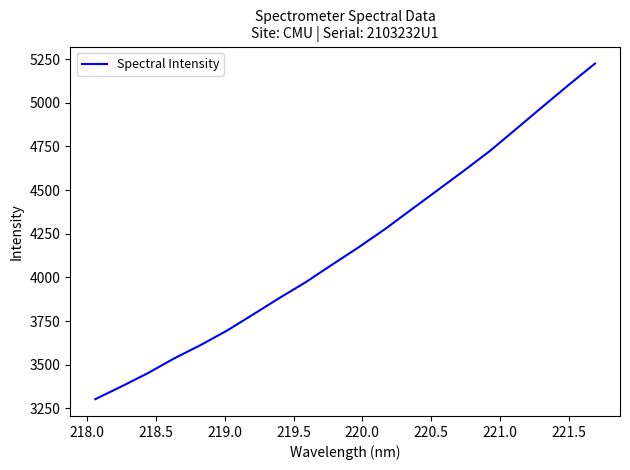

What is the maximum value shown in the chart?

5224.5